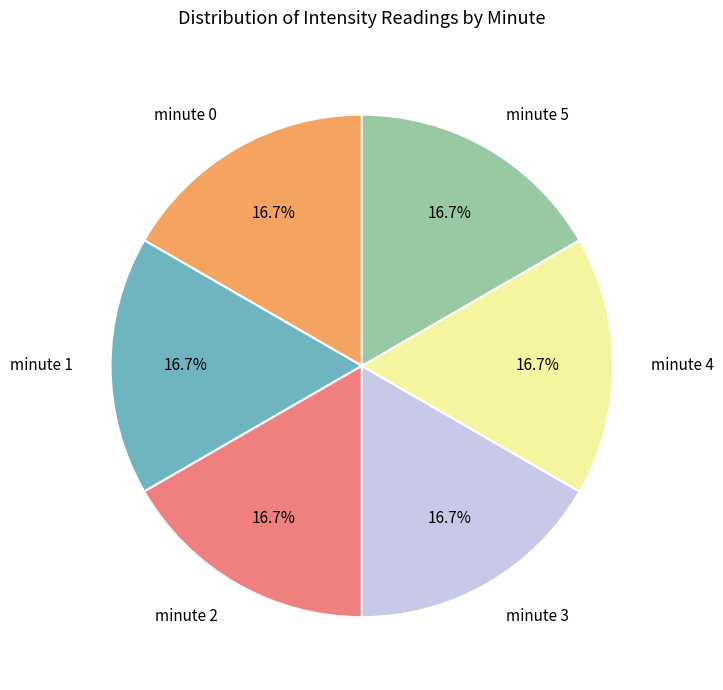

To the nearest percent, what is the combined percentage of minute 3 and minute 2?

33%